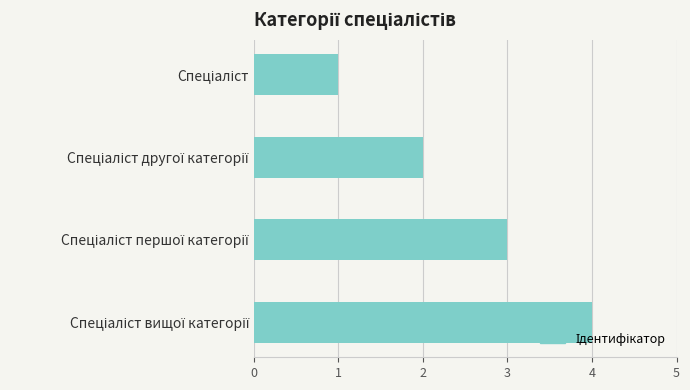

What is the maximum value shown in the chart?

4